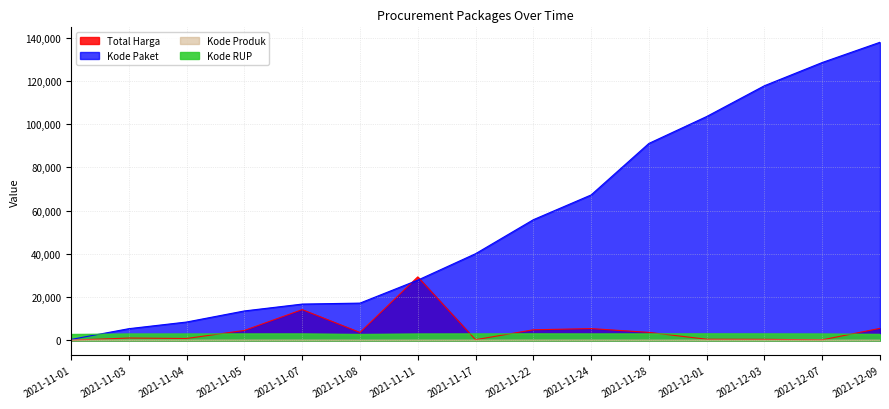

Rank the series by their maximum value, from highest to lowest.

Kode Paket, Total Harga, Kode RUP, Kode Produk